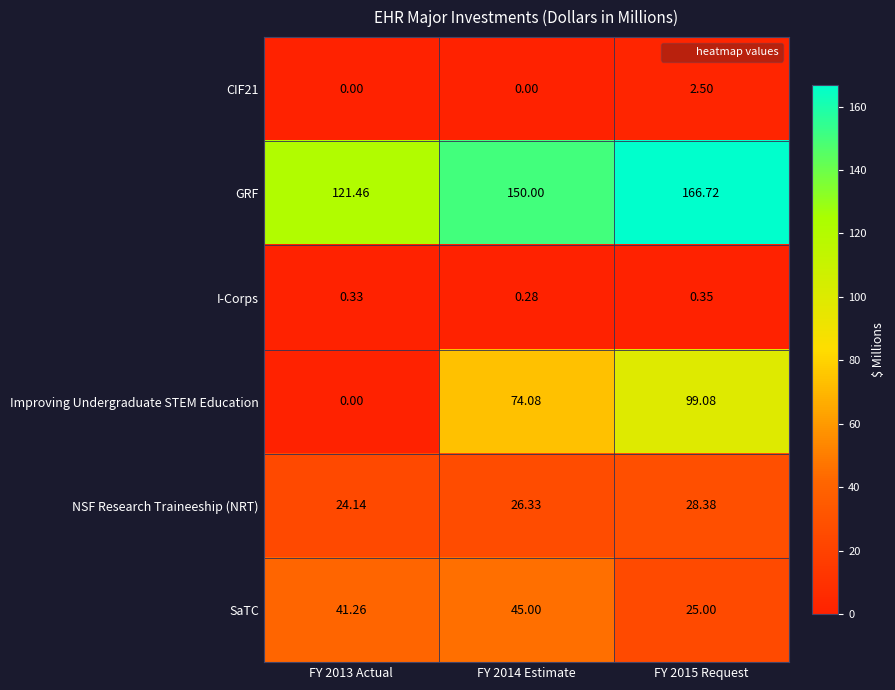

Rank the series at FY 2015 Request from highest to lowest value.

GRF, Improving Undergraduate STEM Education, NSF Research Traineeship (NRT), SaTC, CIF21, I-Corps